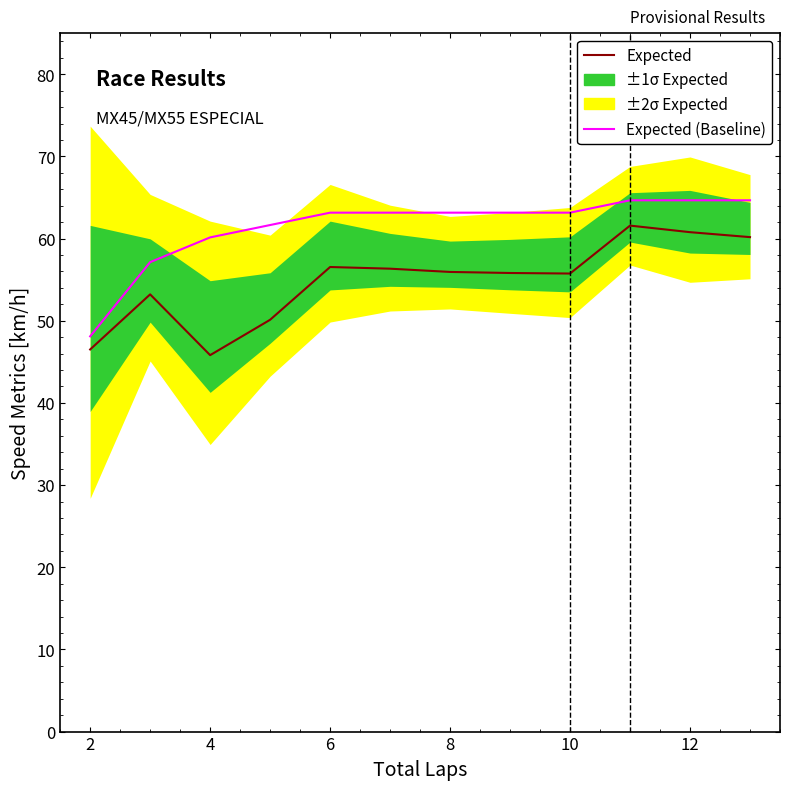

At how many categories does at least one series exceed 61?

9